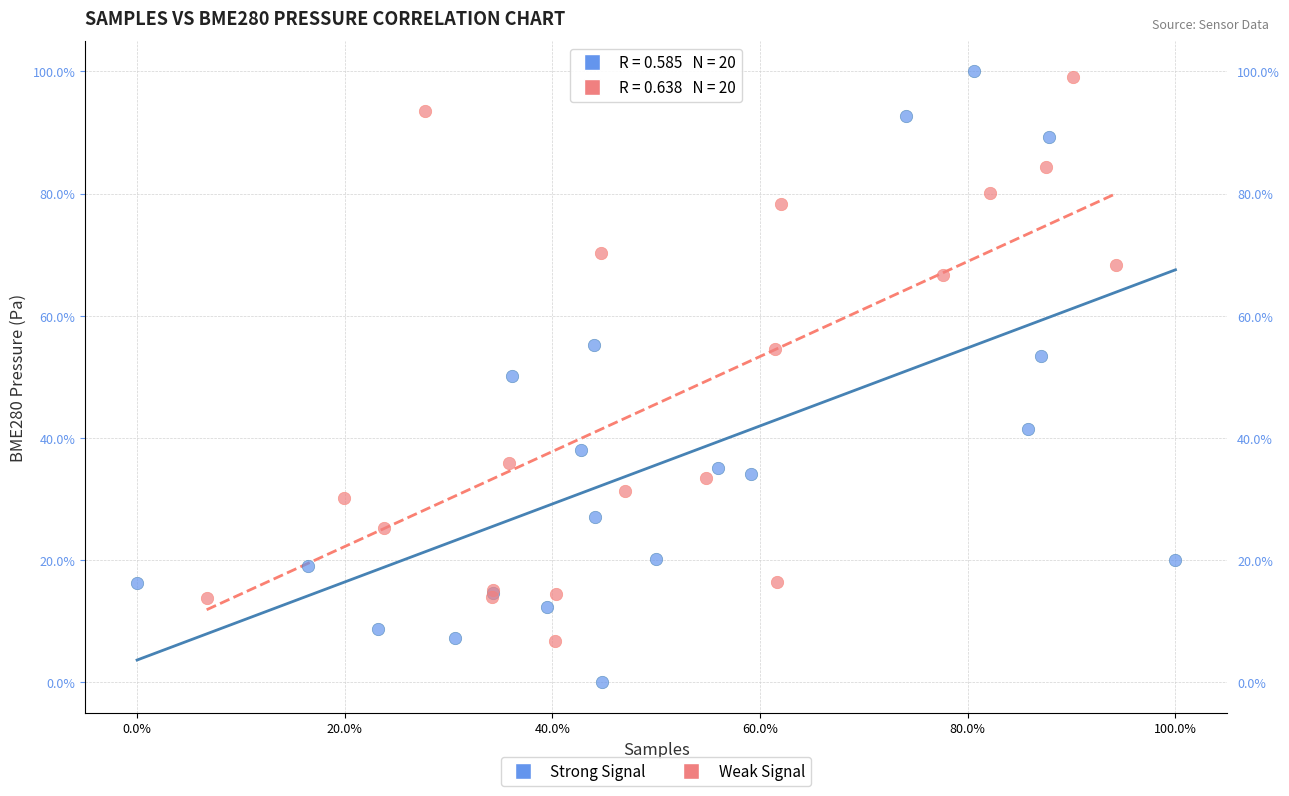

Which series reaches the minimum Y coordinate?

Strong Signal